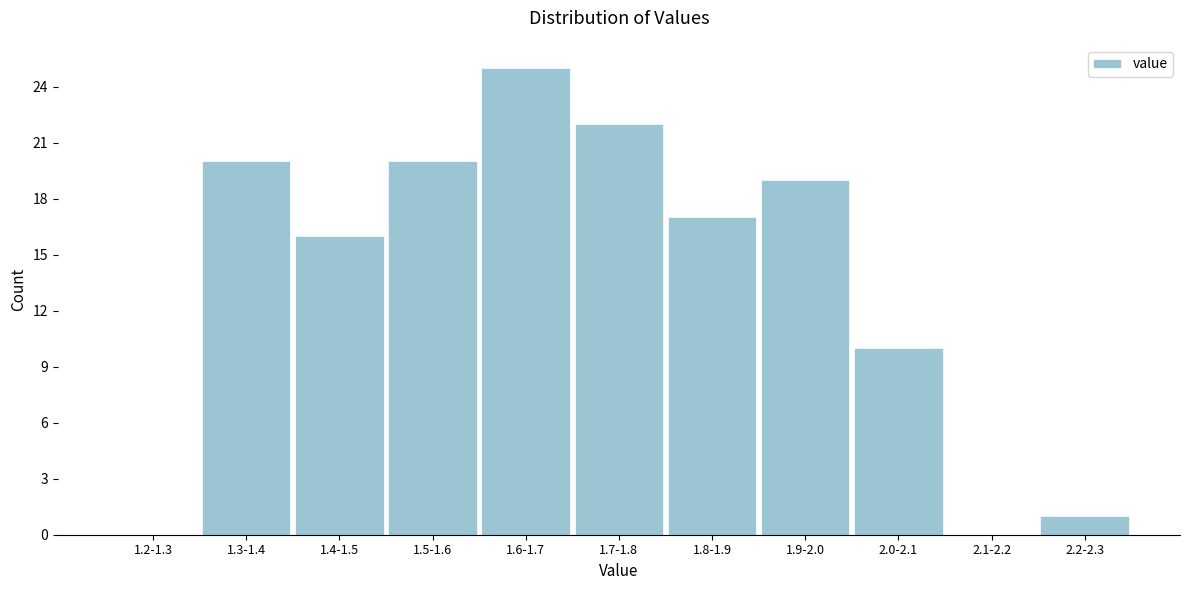

Reading left to right, transcribe all the data shown in this chart.

1.2-1.3=0	1.3-1.4=20	1.4-1.5=16	1.5-1.6=20	1.6-1.7=25	1.7-1.8=22	1.8-1.9=17	1.9-2.0=19	2.0-2.1=10	2.1-2.2=0	2.2-2.3=1